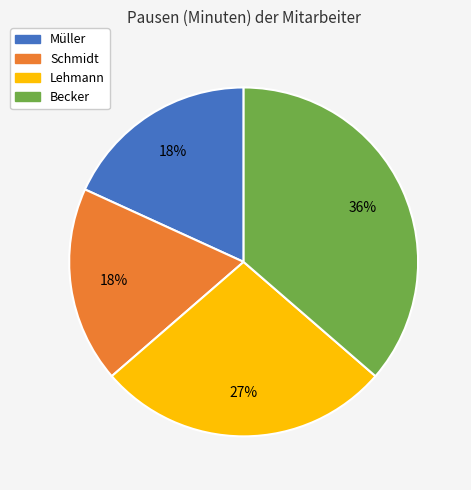

To the nearest percent, what percentage of the pie is Lehmann?

27%